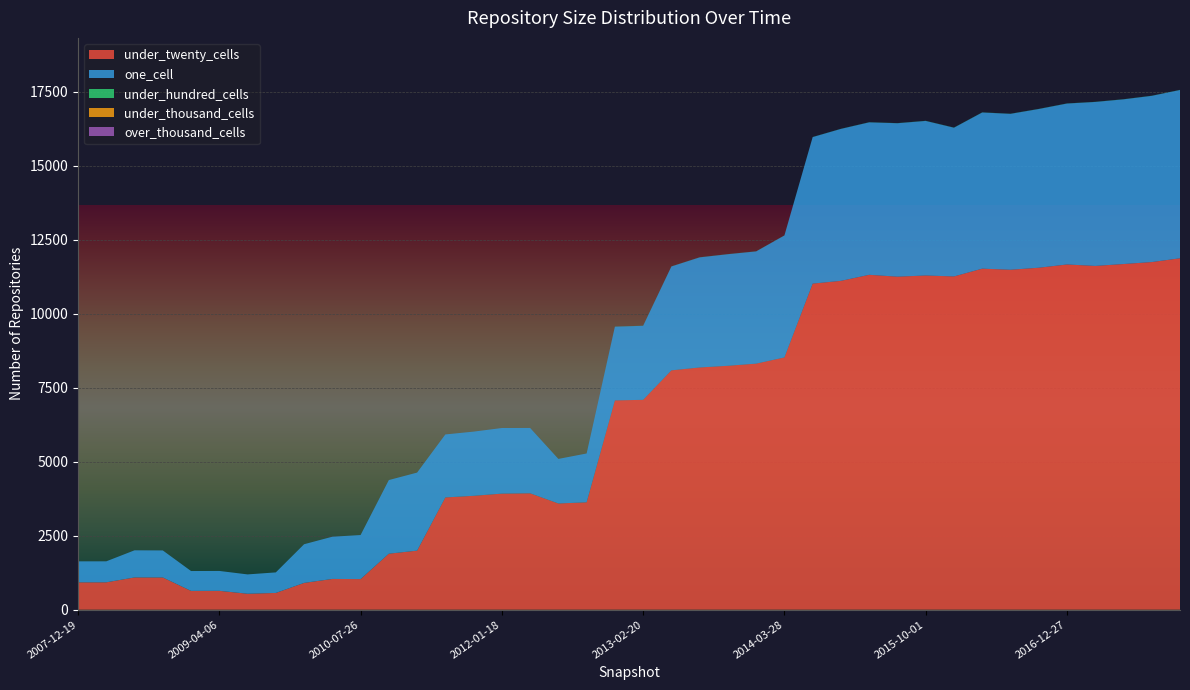

Reading right to left, transcribe all the data shown in this chart.

under_twenty_cells: 11870	11743	11676	11612	11661	11551	11483	11520	11257	11289	11249	11312	11108	11015	8521	8312	8239	8182	8085	7089	7070	3628	3588	3932	3921	3847	3792	1995	1892	1034	1039	905	566	539	637	635	1089	1090	925	924
one_cell: 5685	5614	5563	5539	5436	5361	5266	5275	5024	5221	5183	5150	5133	4949	4120	3791	3769	3719	3509	2501	2490	1649	1505	2207	2216	2168	2128	2636	2487	1488	1426	1306	694	653	672	671	913	916	709	709
under_hundred_cells: 4	4	4	4	4	4	4	4	4	4	4	4	3	3	3	3	3	3	3	3	3	0	0	0	0	0	0	0	0	0	0	0	0	0	0	0	0	0	0	0
under_thousand_cells: 0	0	0	0	0	0	0	0	0	0	0	0	0	0	0	0	0	0	0	0	0	0	0	0	0	0	0	0	0	0	0	0	0	0	0	0	0	0	0	0
over_thousand_cells: 0	0	0	0	0	0	0	0	0	0	0	0	0	0	0	0	0	0	0	0	0	0	0	0	0	0	0	0	0	0	0	0	0	0	0	0	0	0	0	0